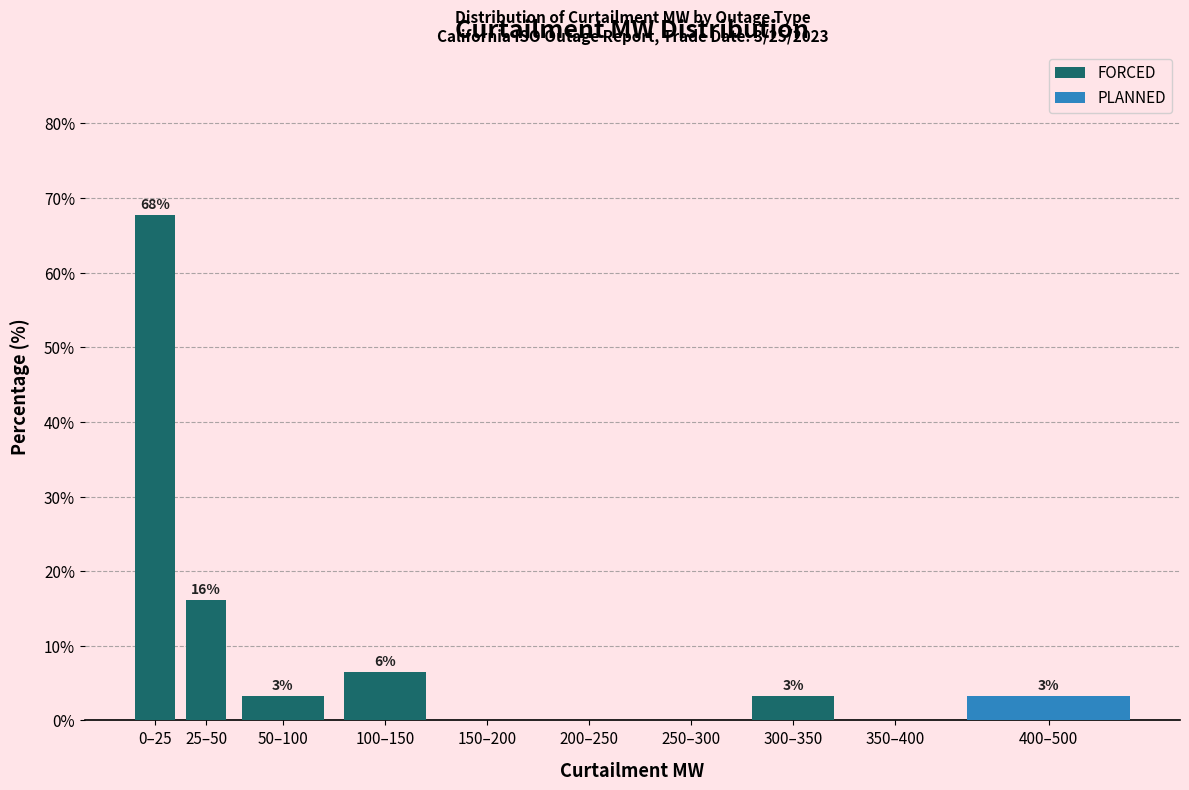

Reading right to left, list the values for the FORCED series.

400–500=0.0	350–400=0.0	300–350=3.2	250–300=0.0	200–250=0.0	150–200=0.0	100–150=6.5	50–100=3.2	25–50=16.1	0–25=67.7